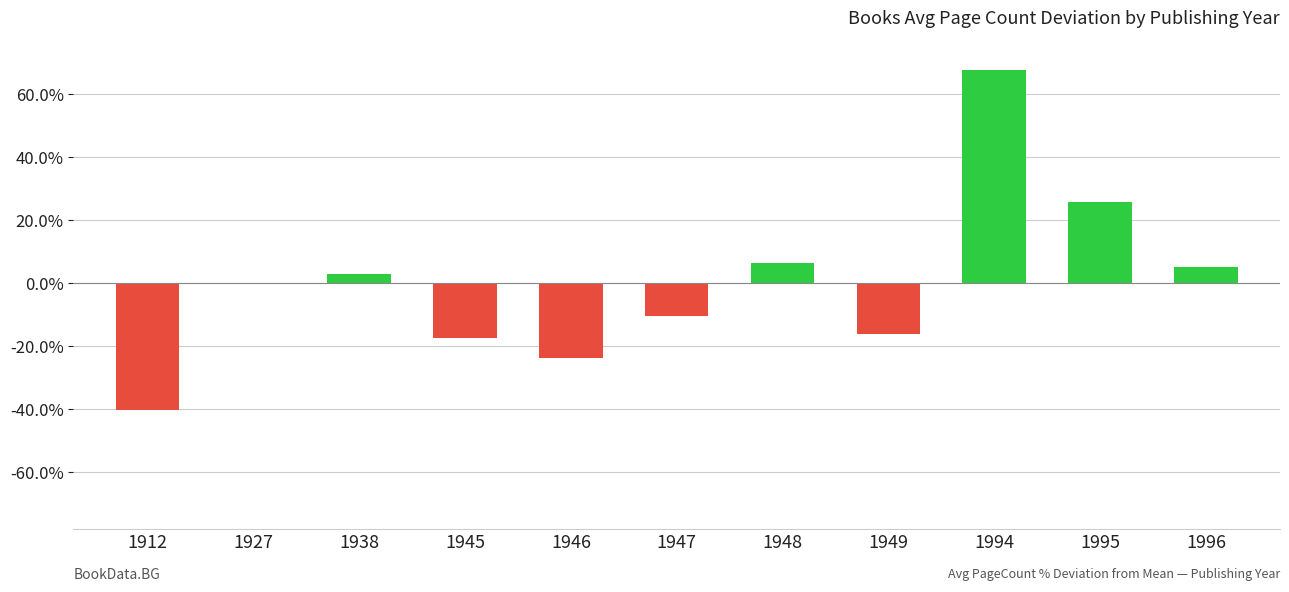

What is the difference between the values at 1948 and 1946?

29.9